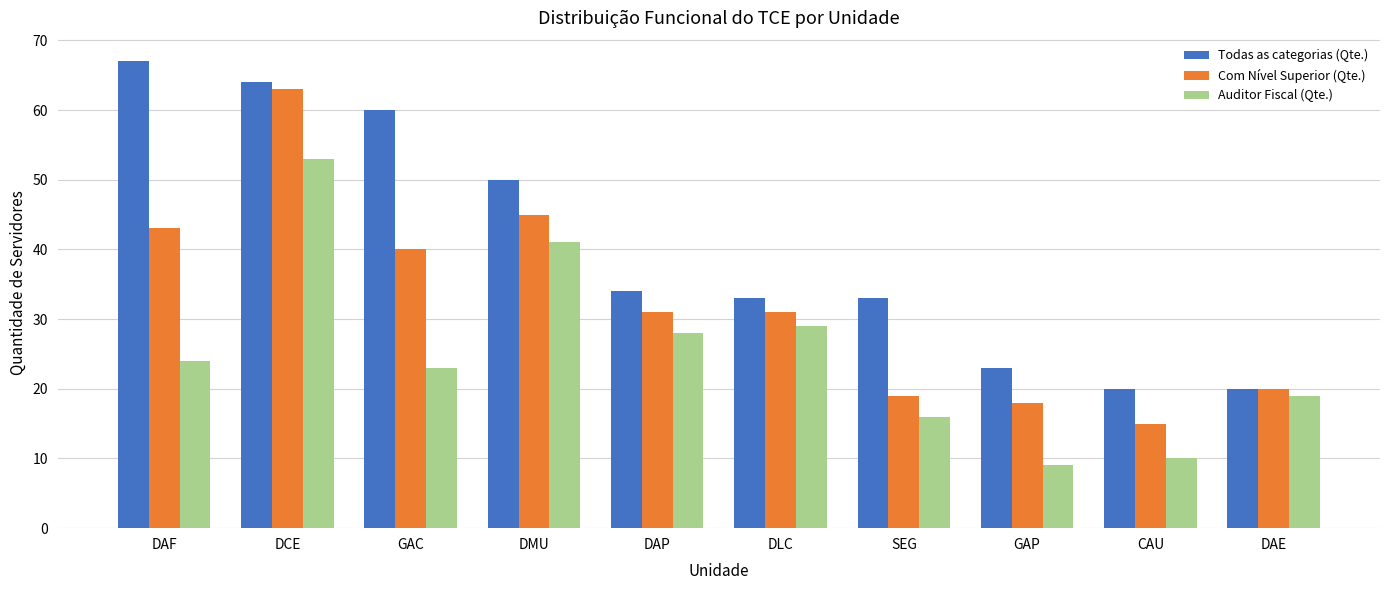

What is the maximum value shown in the chart?

67